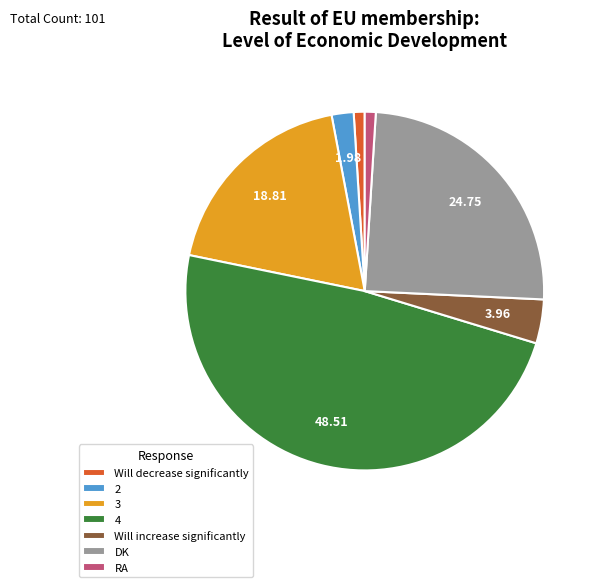

Combined, do 2 and RA account for over 50%?

No